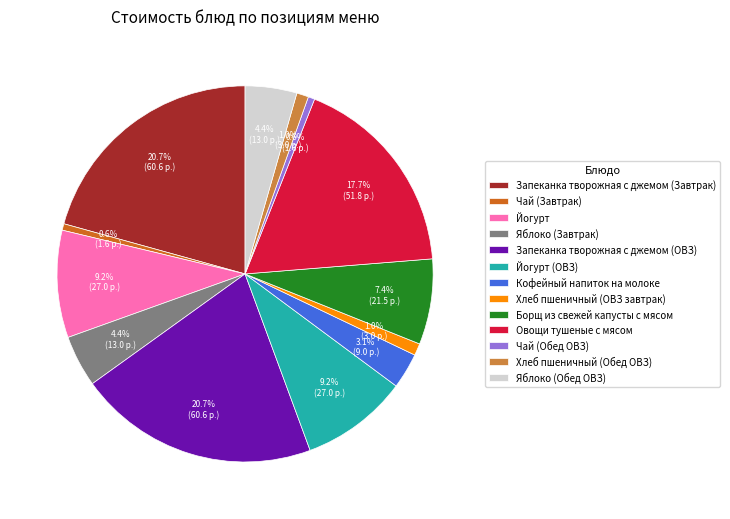

What is the ratio of the value at Хлеб пшеничный (ОВЗ завтрак) to the value at Йогурт (ОВЗ)?

0.1